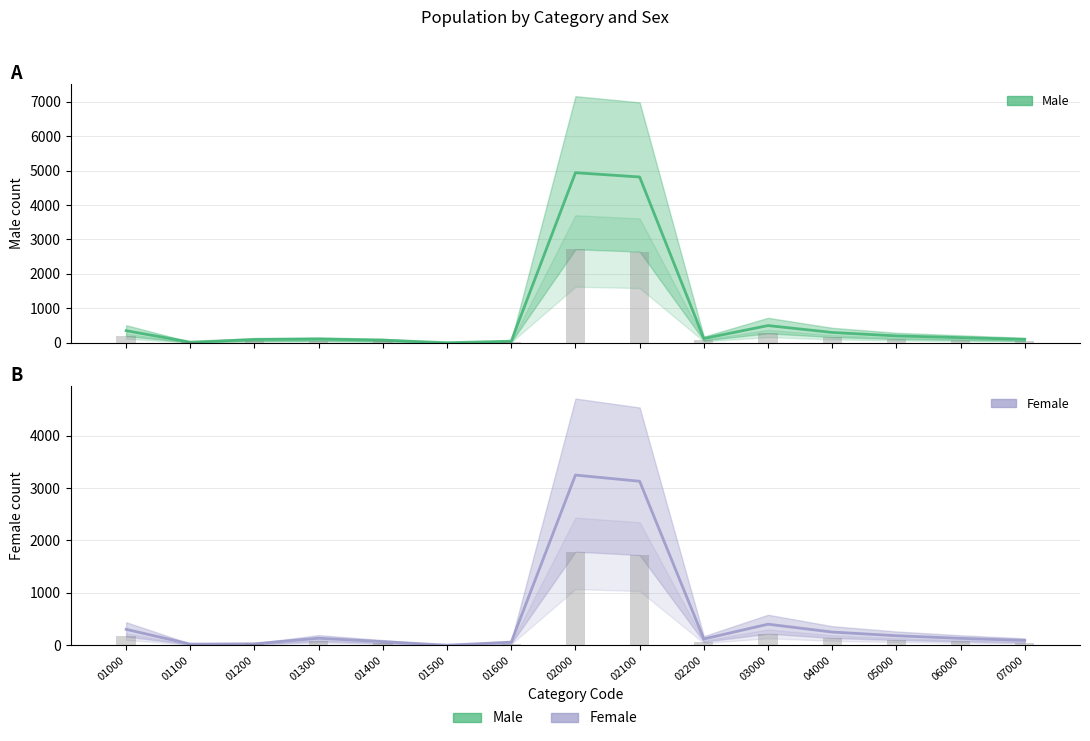

What is the lowest value of the Male series?

2